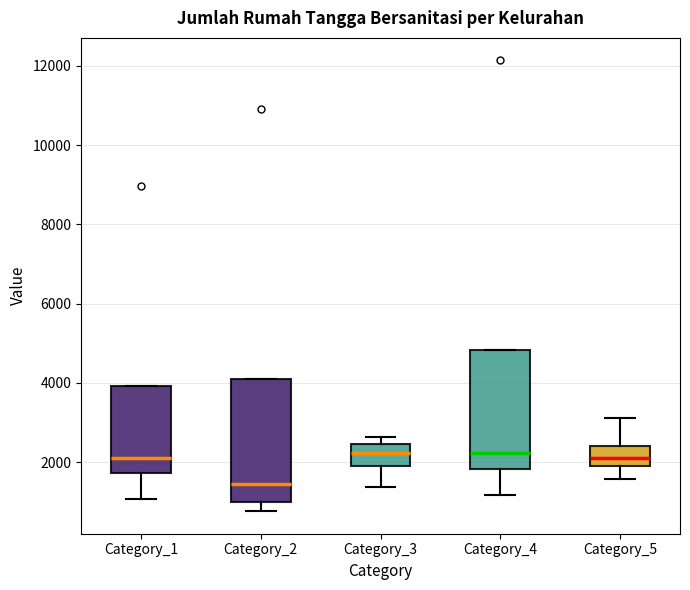

Reading left to right, transcribe this box plot: for each box, give where its median line is, the range the box spans, and where its two whiskers end, as read against the y-axis. The values are not printed on the chart, so give them approximately, as read against the axis.

Category_1: median 2200, box 1800 to 4000, whiskers 1000 to 4000
Category_2: median 1400, box 1000 to 4000, whiskers 800 to 4000
Category_3: median 2200, box 1800 to 2400, whiskers 1400 to 2600
Category_4: median 2200, box 1800 to 4800, whiskers 1200 to 4800
Category_5: median 2000 (inside the box), box 2000 to 2400, whiskers 1600 to 3200